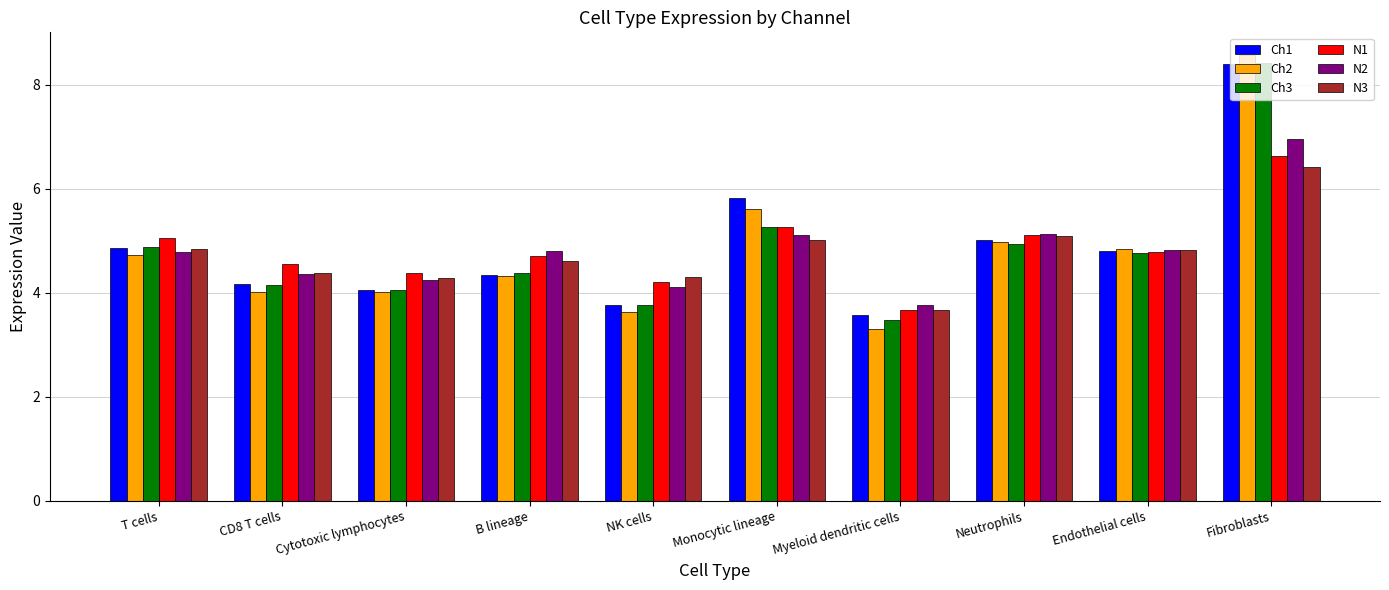

What is the average value of the Ch3 series?

4.8